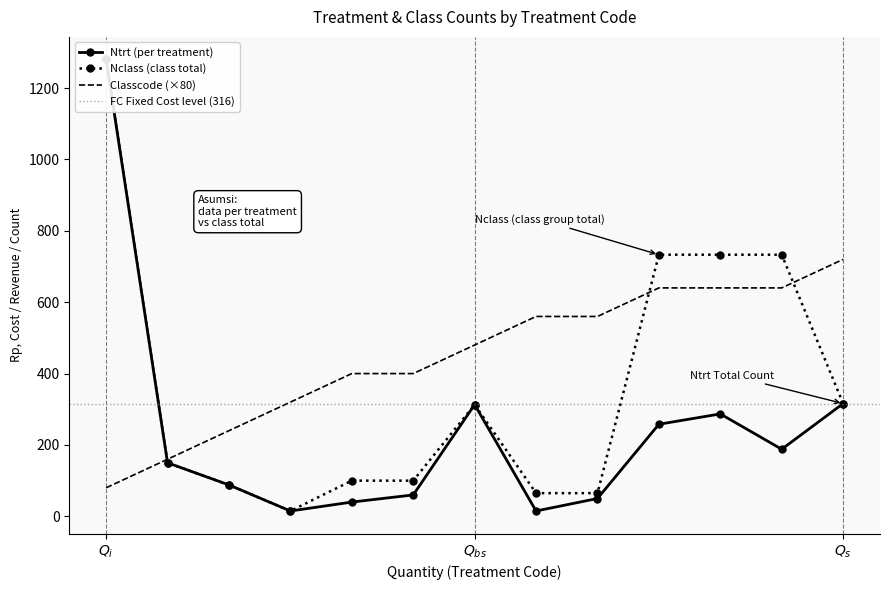

What is the value of the classcode point at the 6th from the left?

400